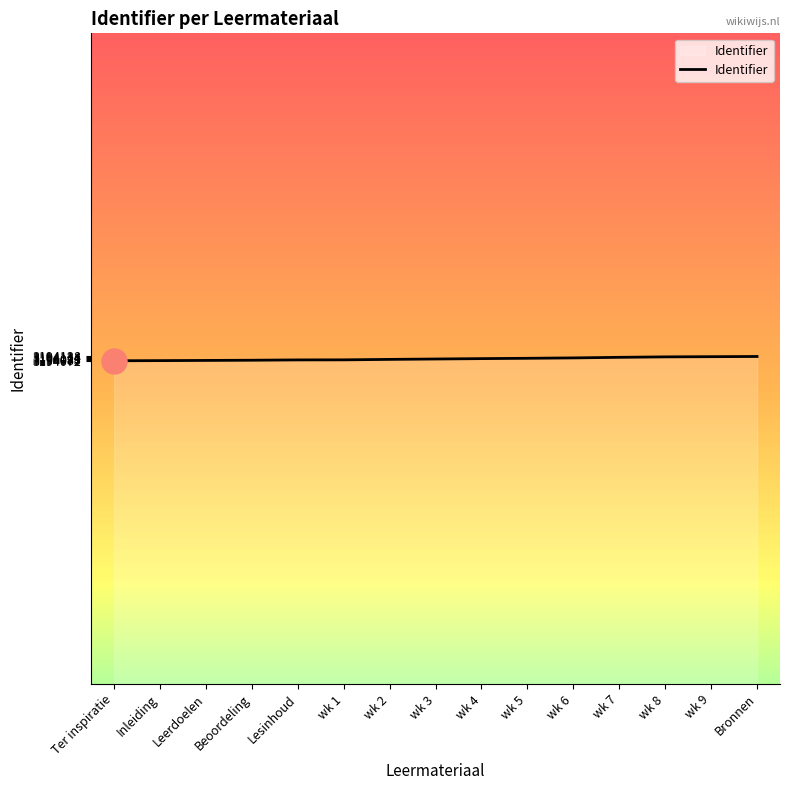

What is the sum of the values at wk 9 and wk 5?

6388245